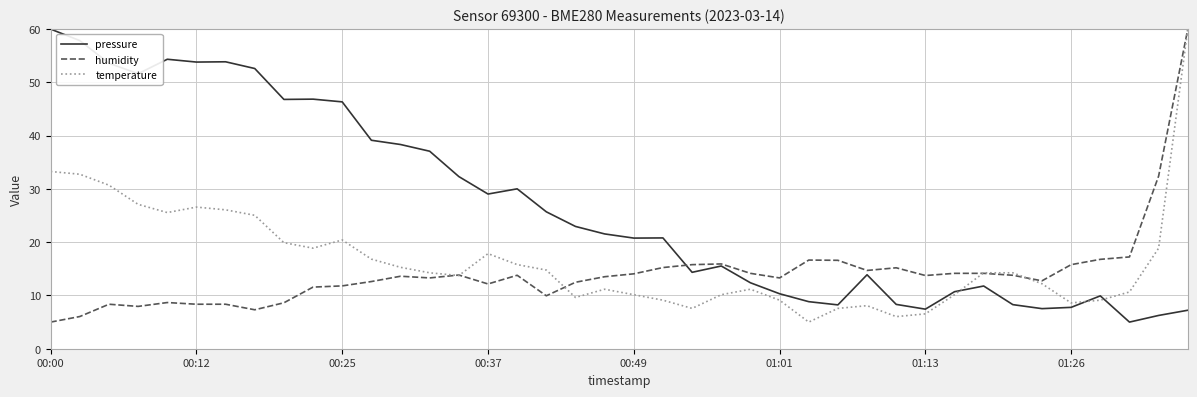

Rank the series by their average value, from lowest to highest.

humidity, temperature, pressure